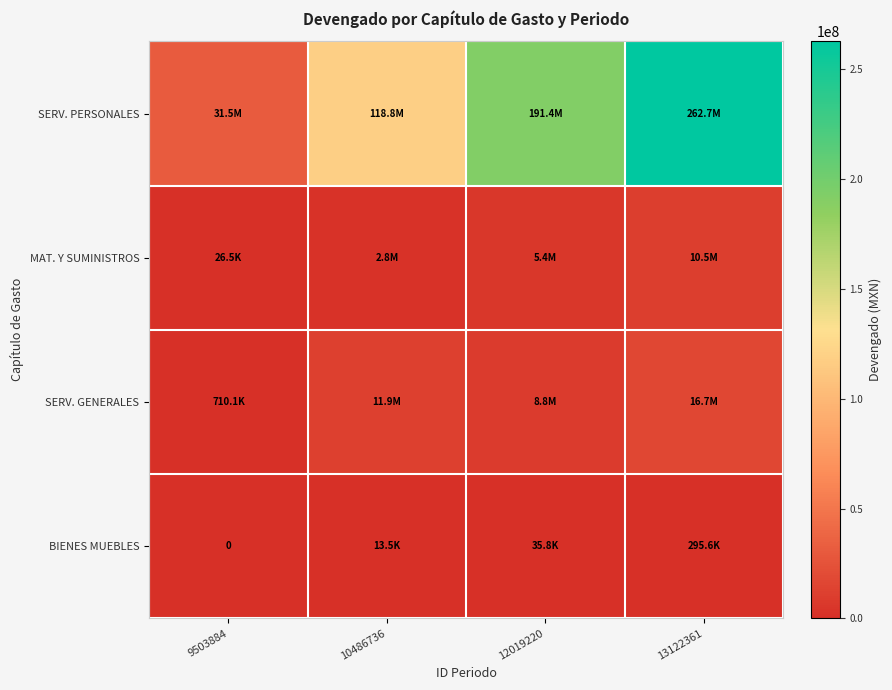

Which has a higher value, 13122361 or 10486736?

13122361